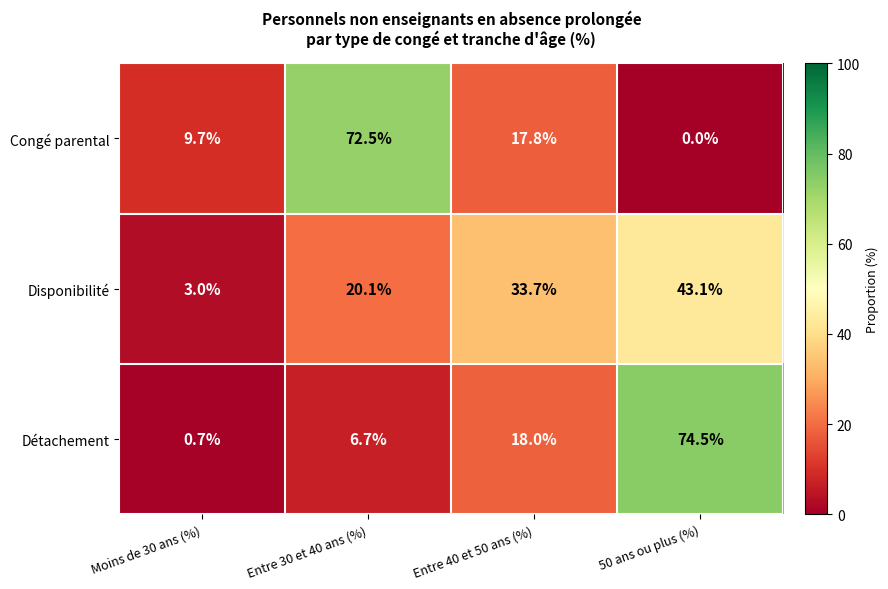

The Détachement series shows 15.9 at 50 ans ou plus (%). True or false?

False